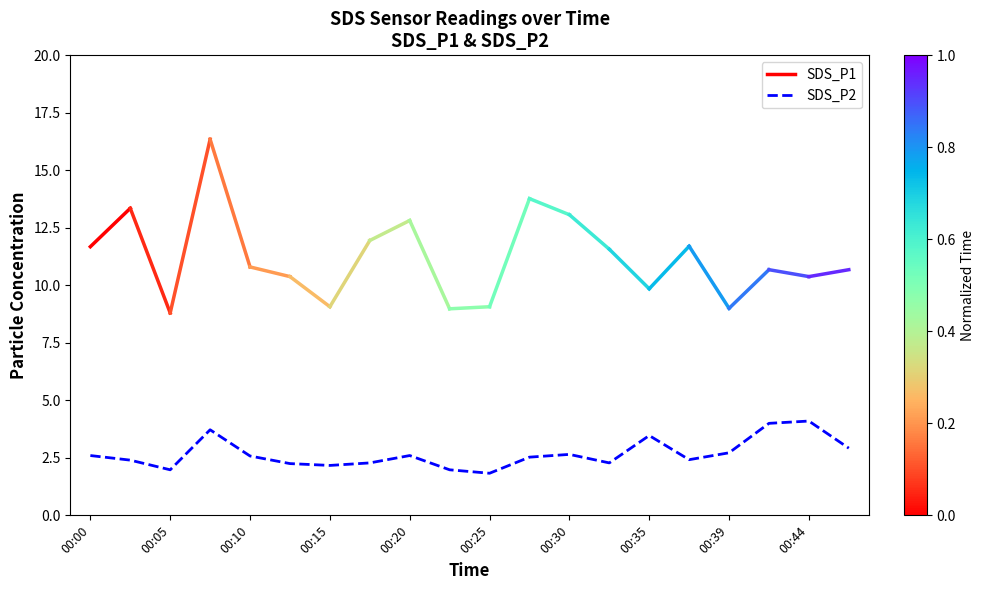

What is the greatest value displayed?

4.1